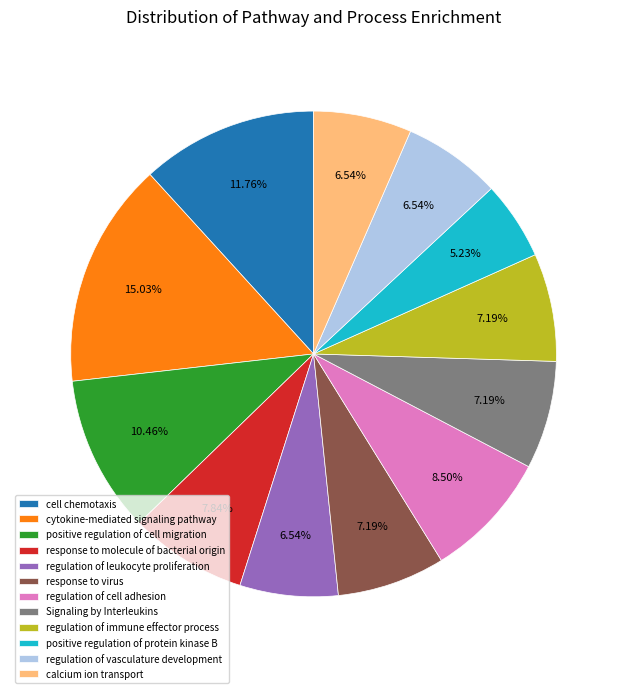

What portion of the pie excludes regulation of leukocyte proliferation?

93.5%